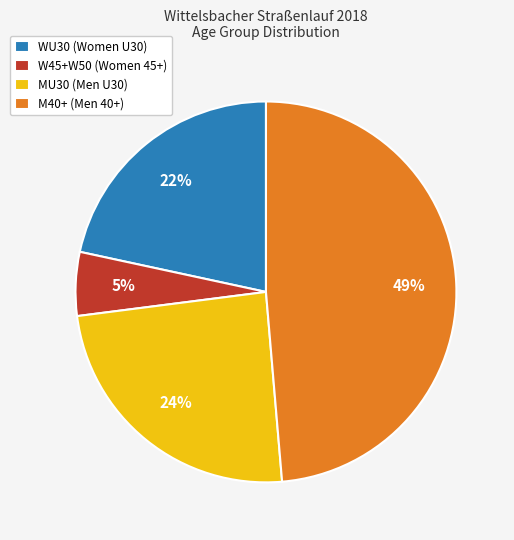

The W45+W50 (Women 45+) slice represents 14% of the pie. True or false?

False